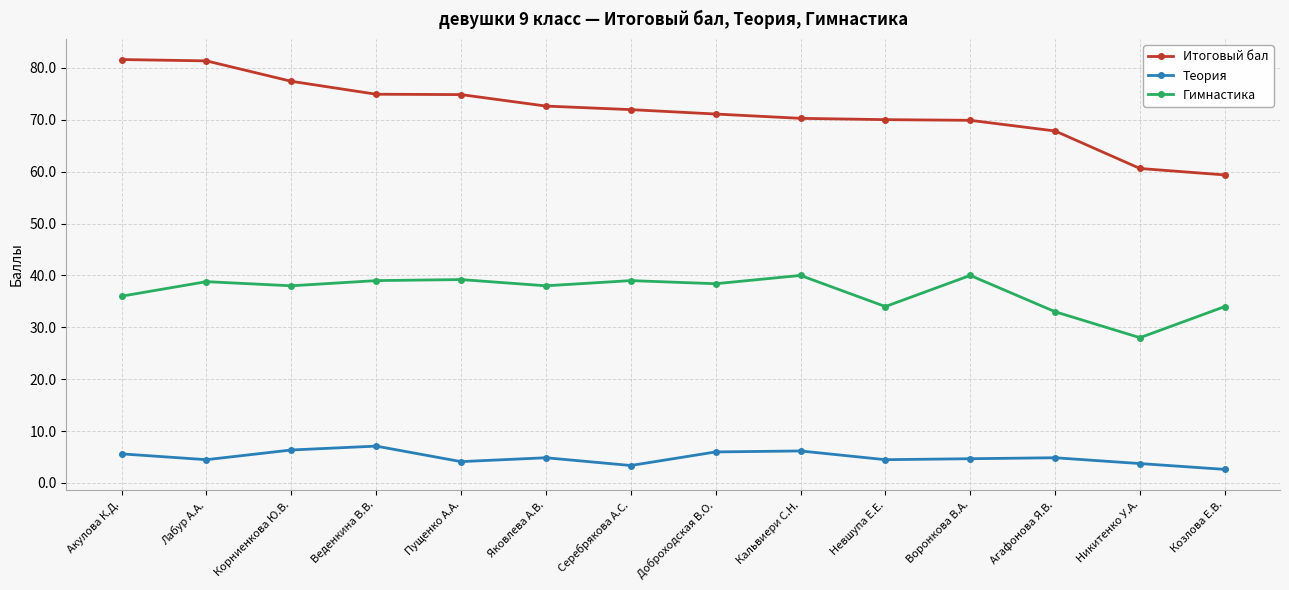

What is the highest value of the Теория series?

7.1